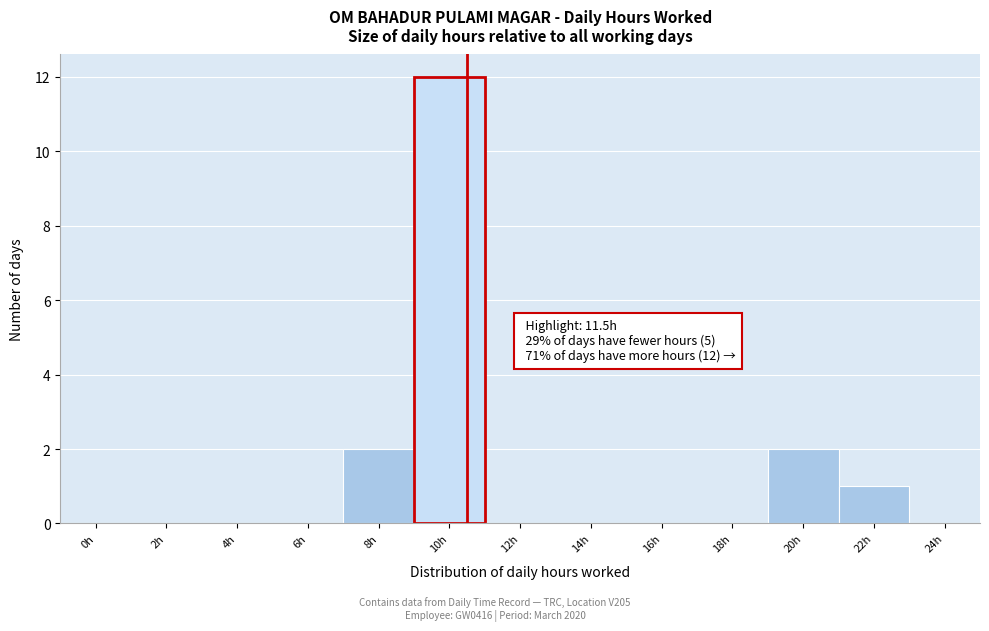

Reading right to left, what are all the values shown in this chart?

24h=0	22h=1	20h=2	18h=0	16h=0	14h=0	12h=0	10h=12	8h=2	6h=0	4h=0	2h=0	0h=0